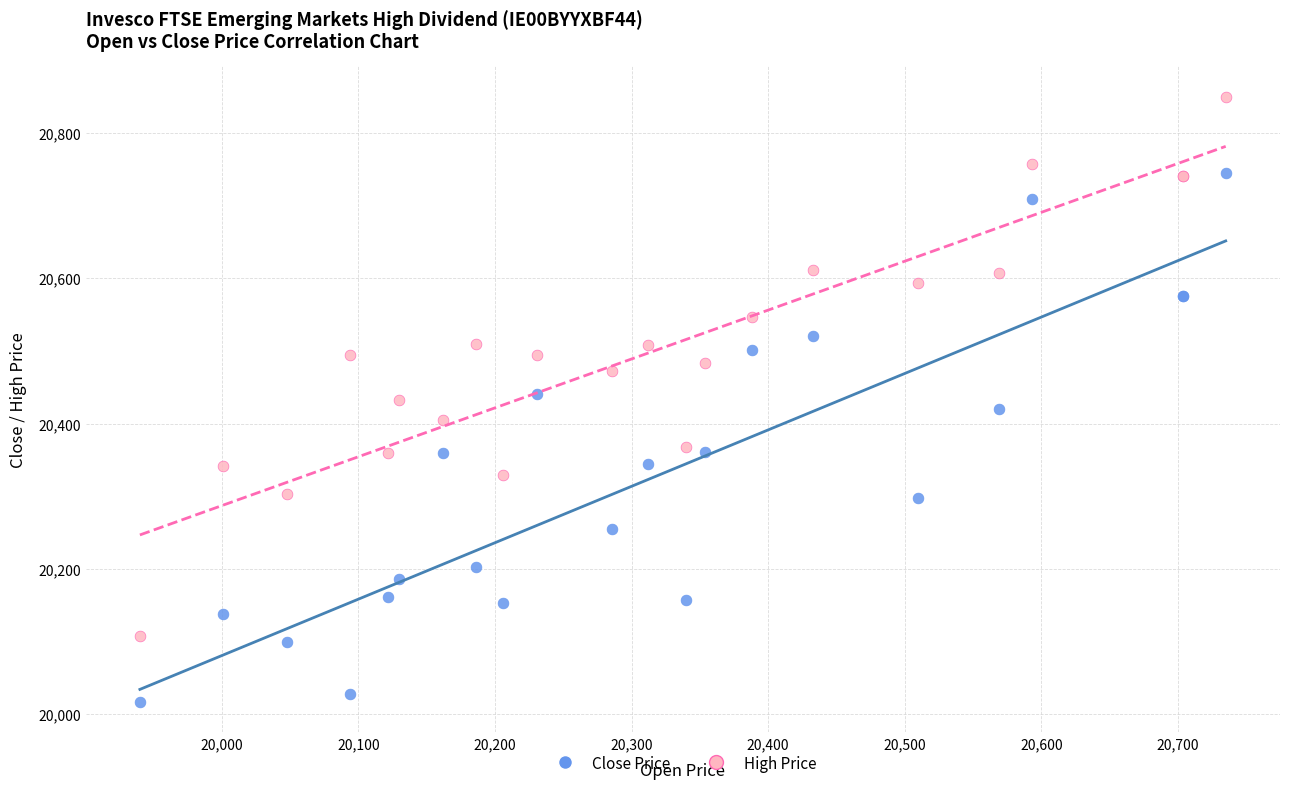

What is the X range (max minus min) for the scatter plot?

795